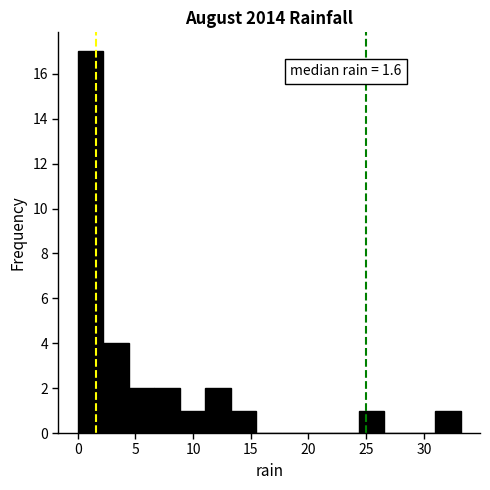

Over which range of the x-axis is the bar tallest?

0.0 to 2.0